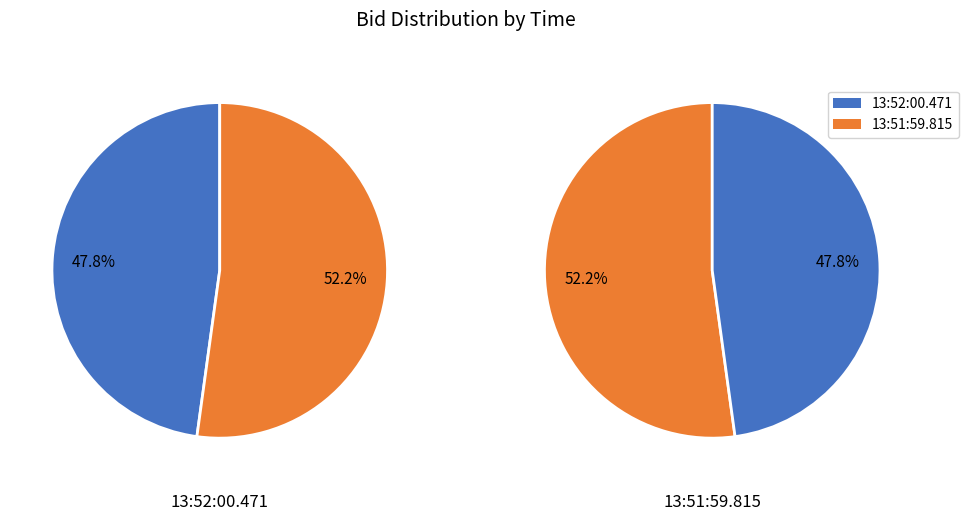

What percentage is the 13:51:59.815 slice, to the nearest percent?

52%